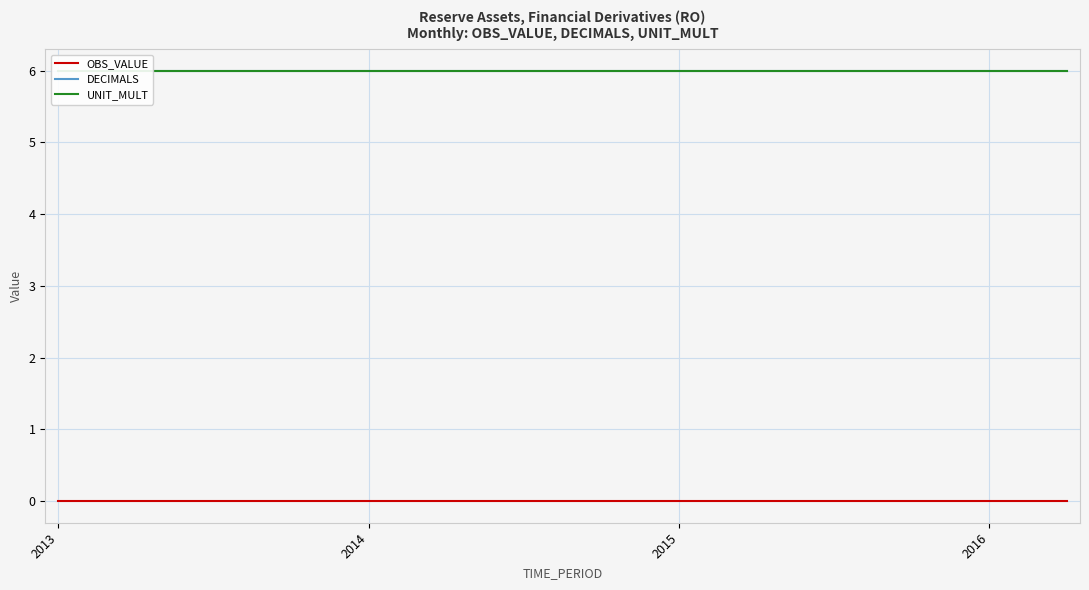

Which series has the largest total across all categories?

DECIMALS